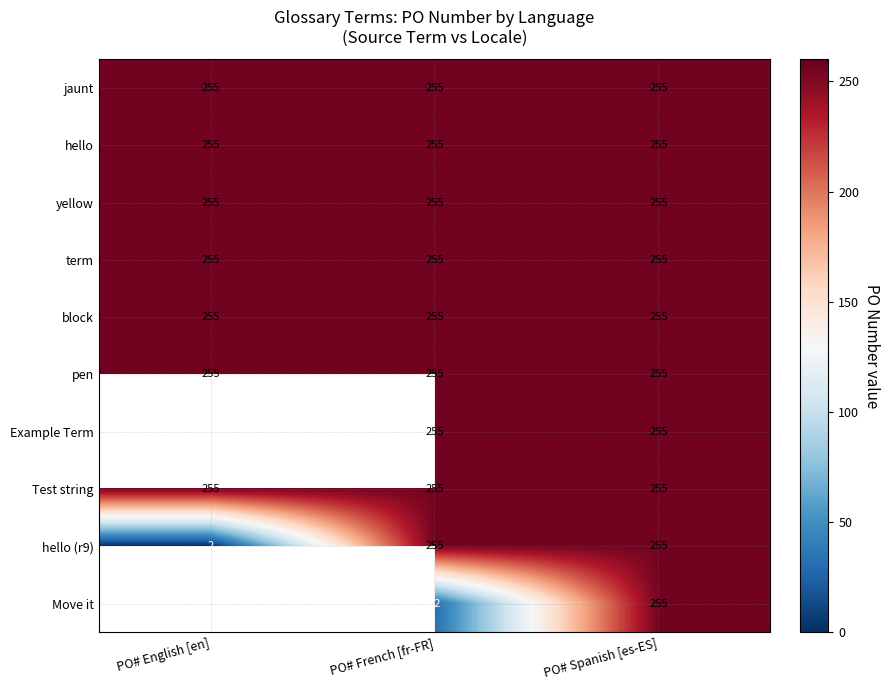

Is it true that yellow equals 255 at PO# Spanish [es-ES]?

True